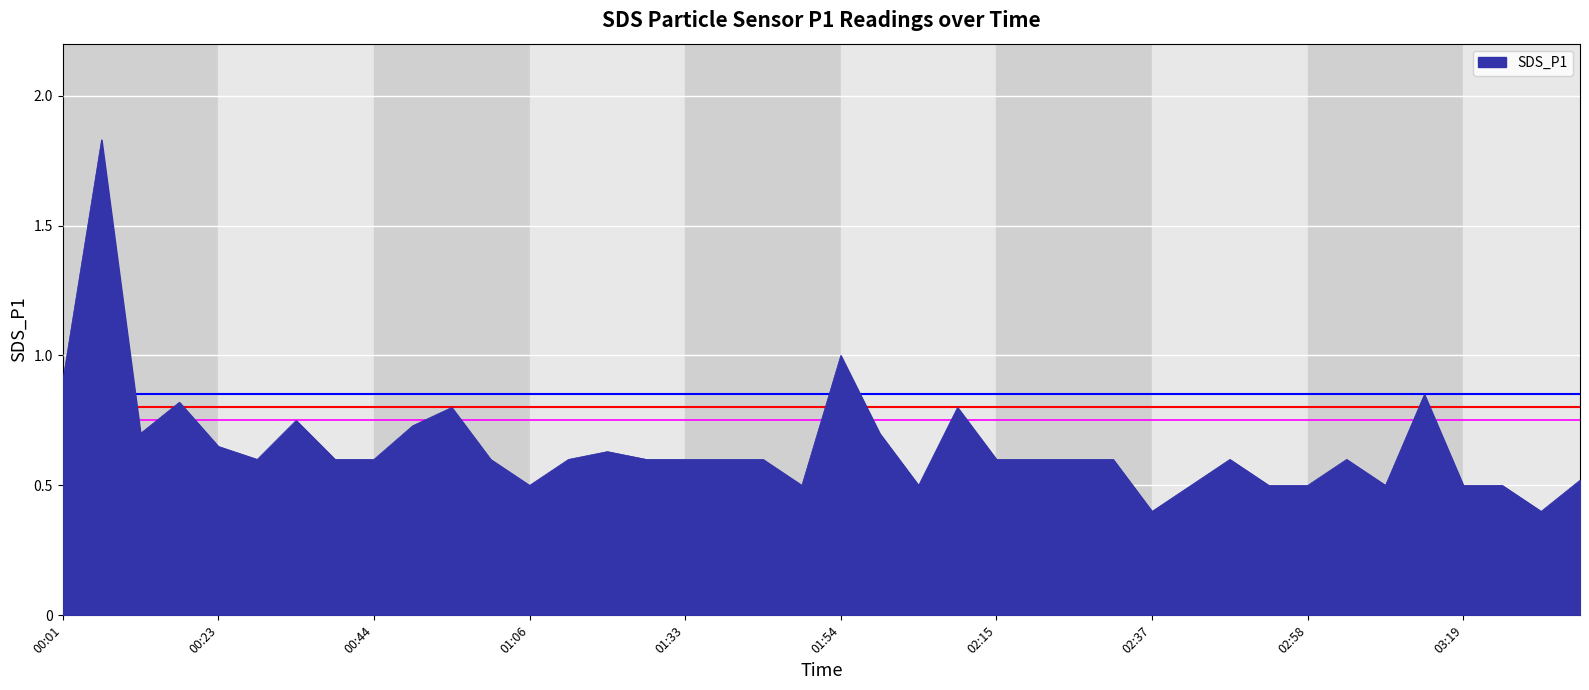

How many lines are shown in the chart?

1